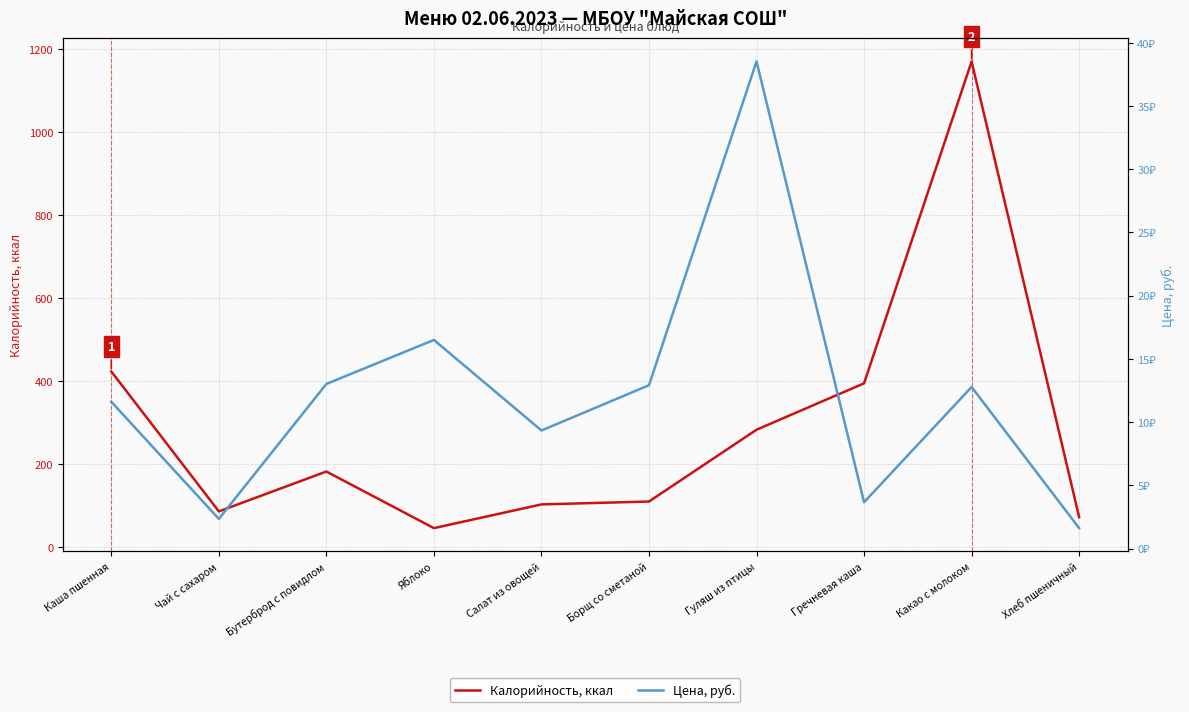

True or false: Цена, руб. and Калорийность, ккал cross at least once.

False